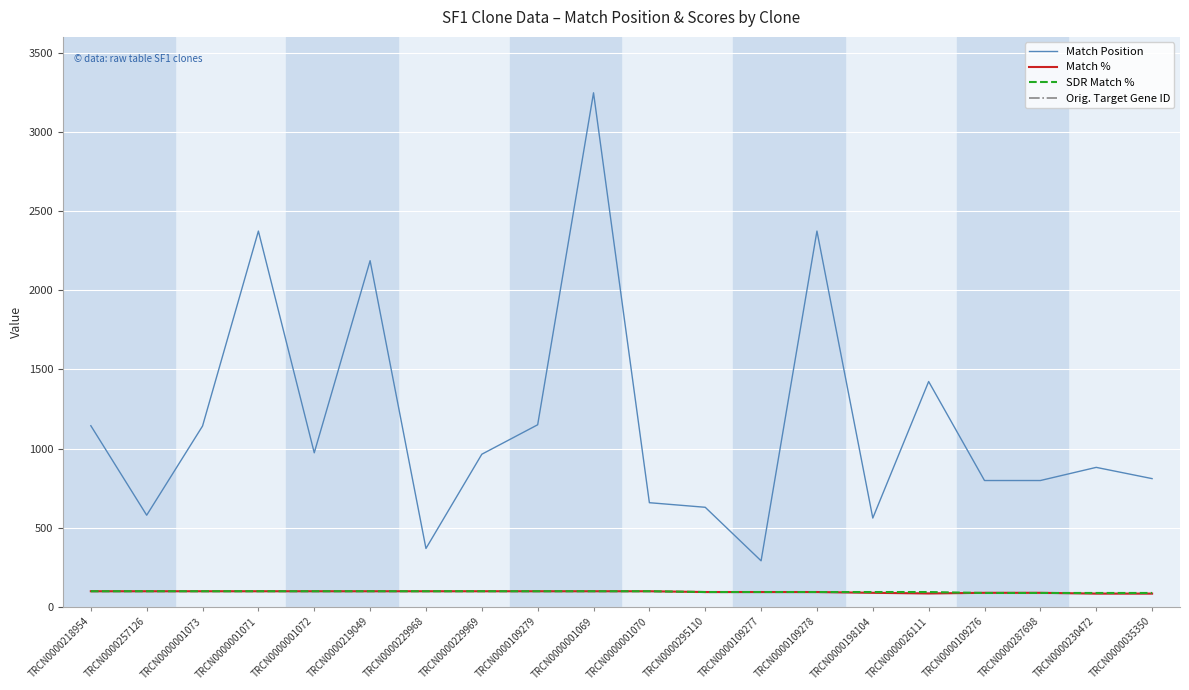

List the series in order of their peak value, highest first.

Orig. Target Gene ID, Match Position, Match %, SDR Match %